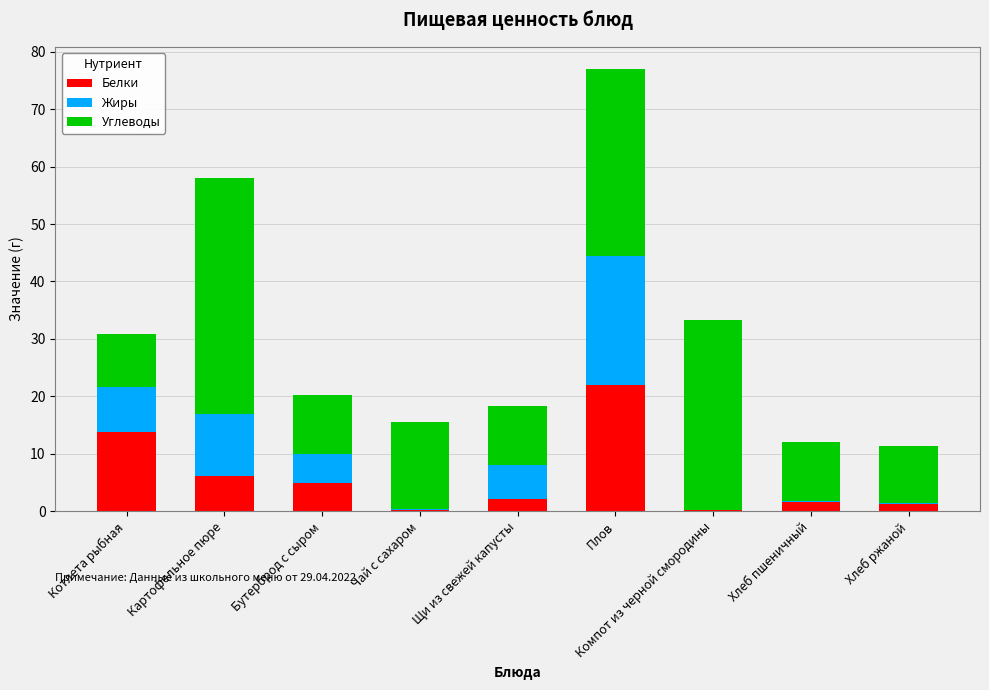

At which category is the sum across all series the highest?

Плов